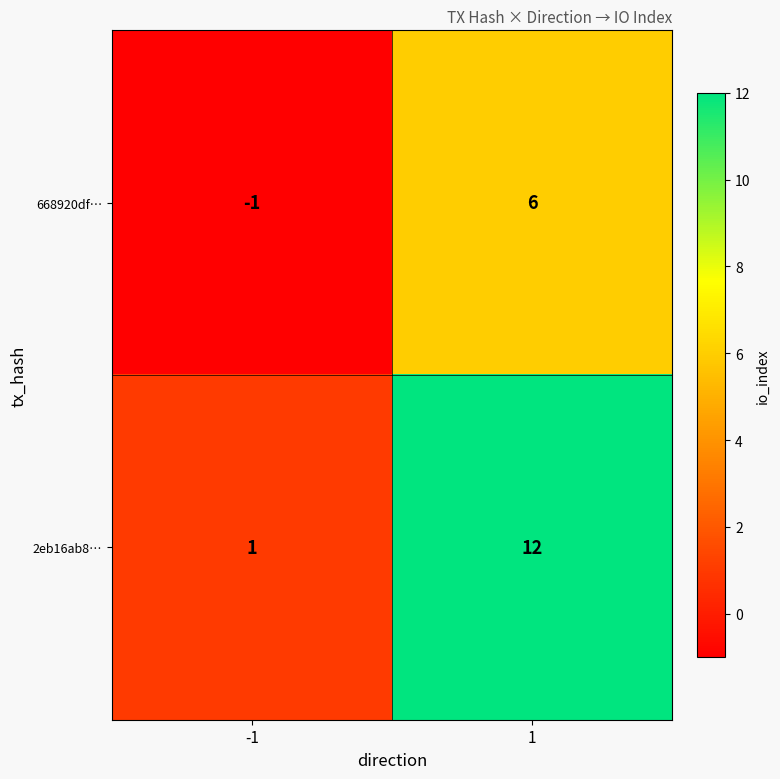

The 2eb16ab8… series shows 1 at -1. True or false?

True